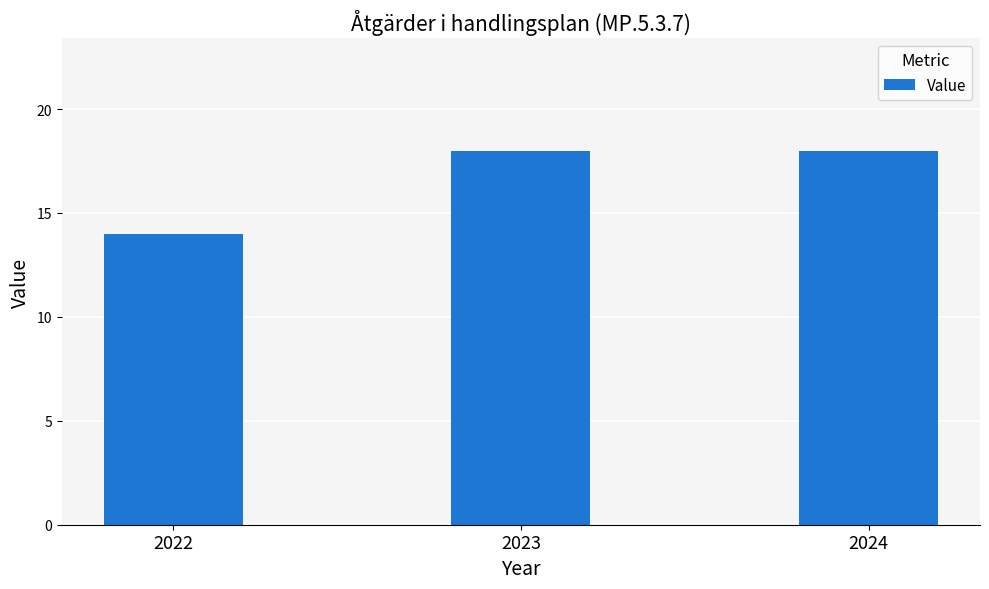

Reading left to right, extract all data points from this chart.

14	18	18